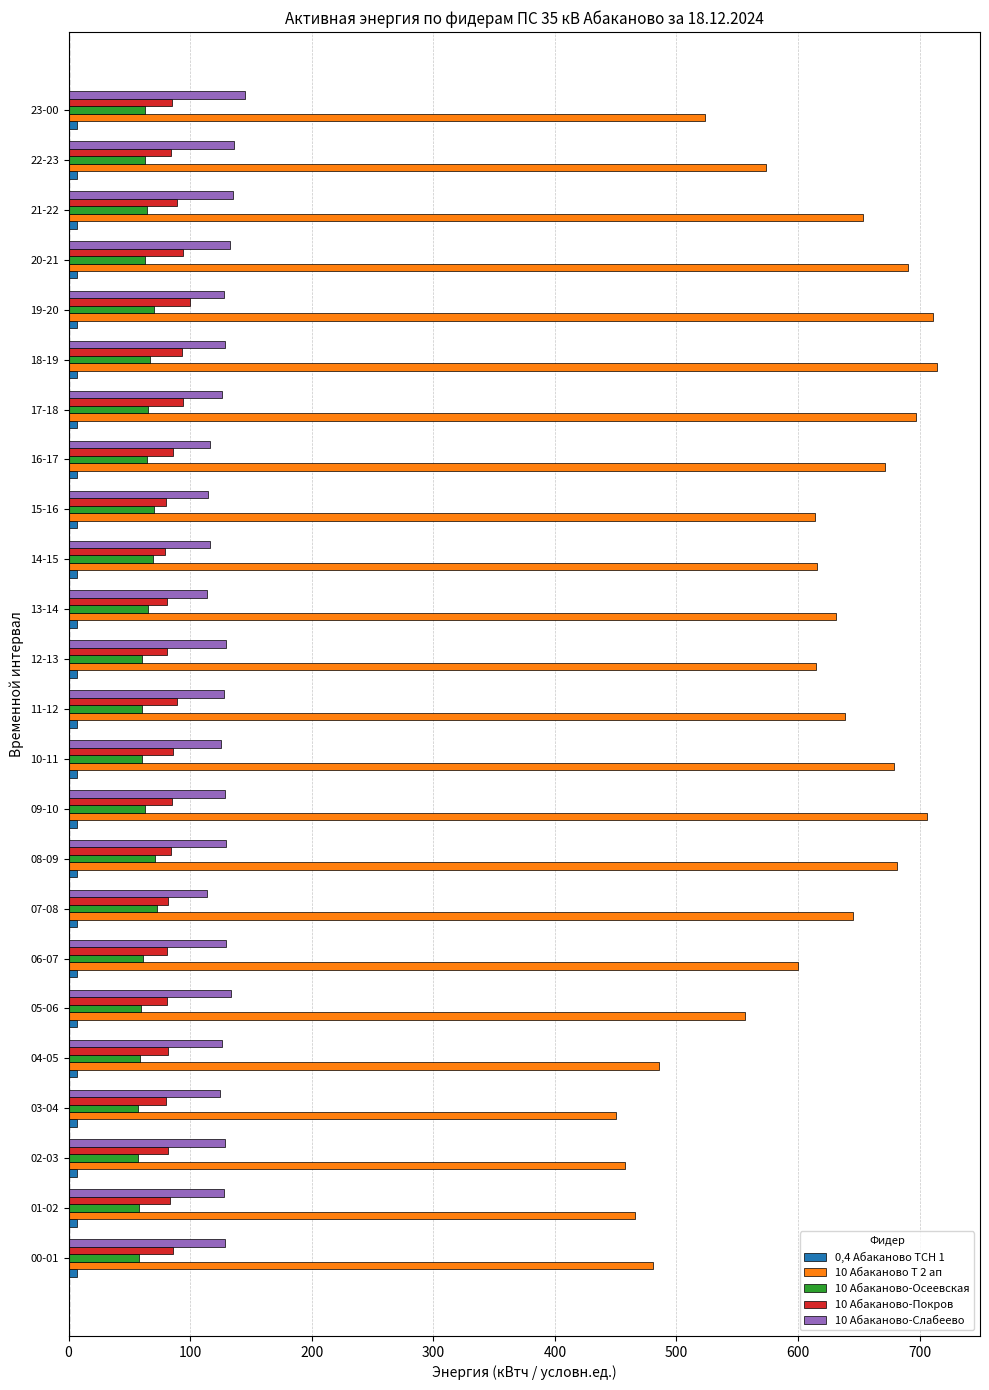

What is the maximum value for 10 Абаканово Т 2 ап?

714.0